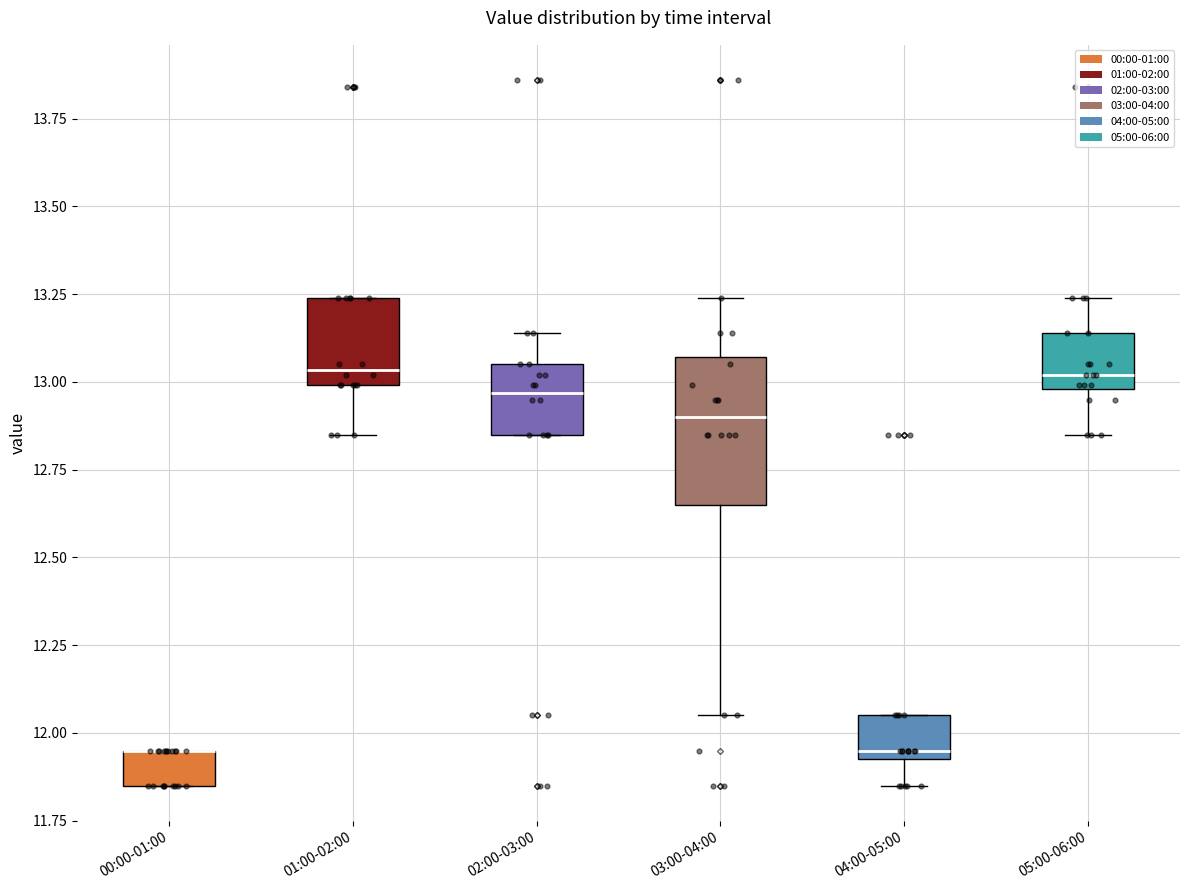

Which box is the tallest, from its lower edge to its upper edge?

03:00-04:00